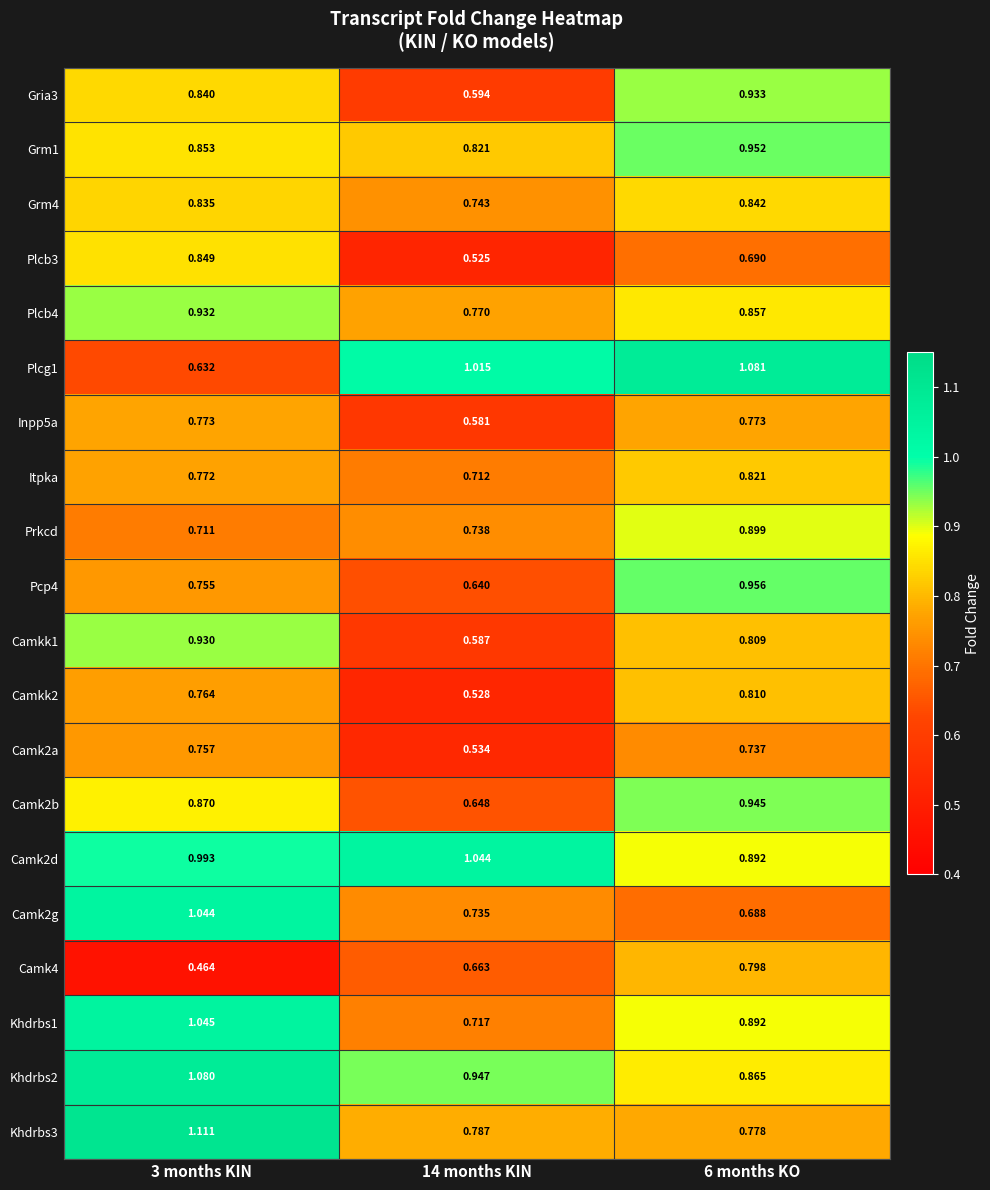

Which series has the largest range (max minus min)?

Plcg1